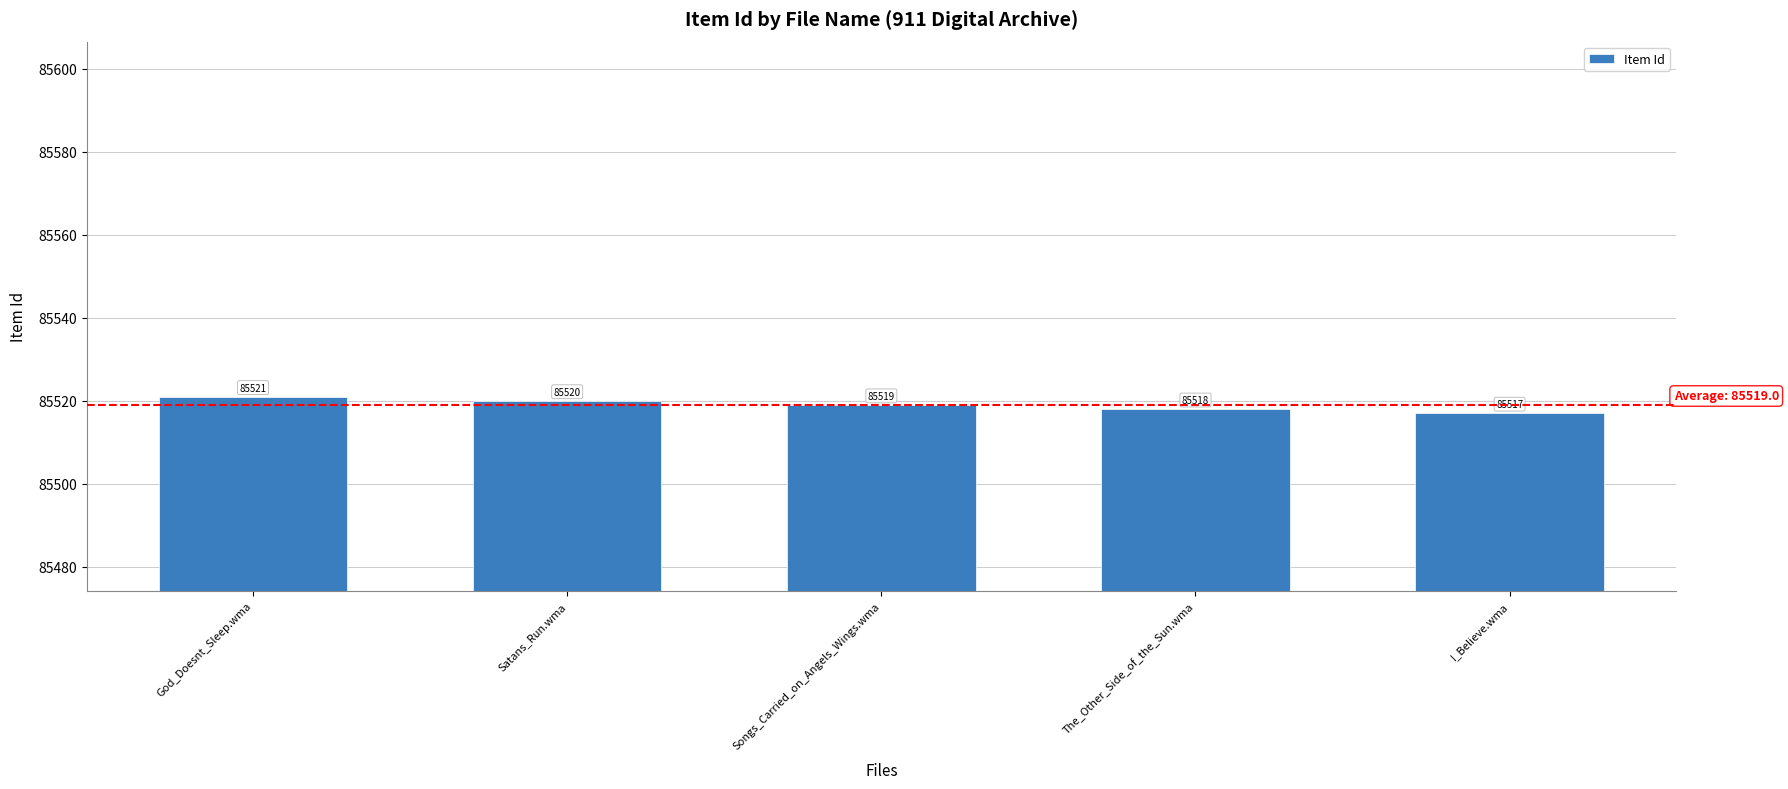

Count the number of data series in this chart.

1